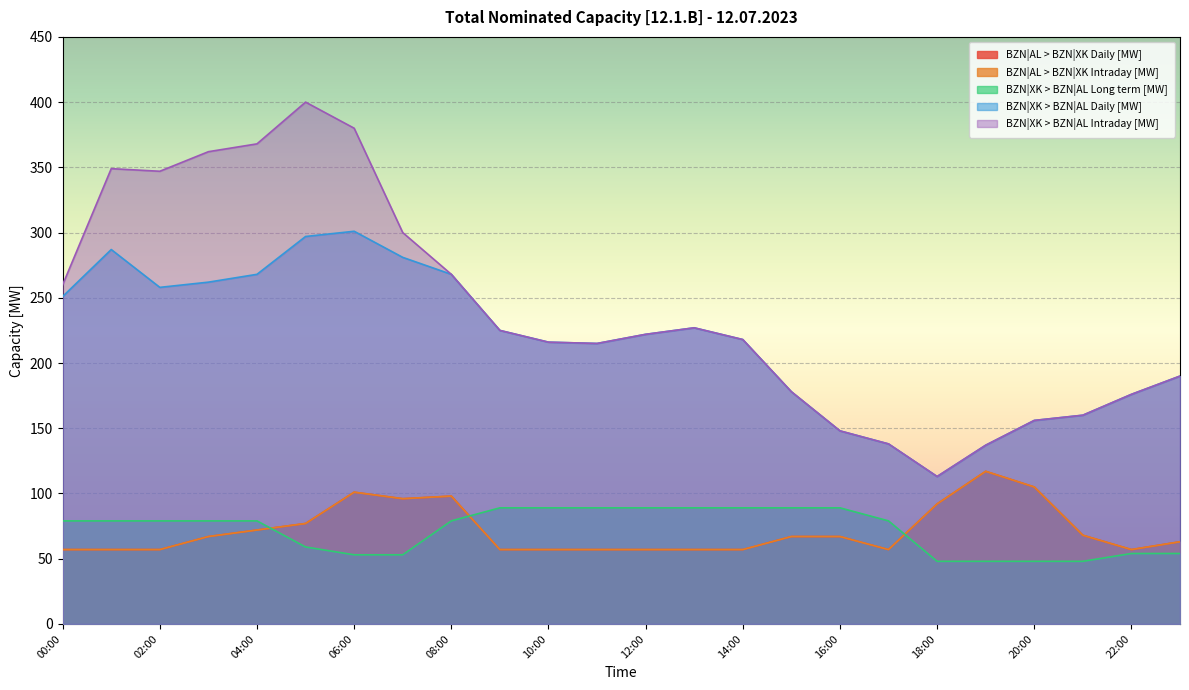

Read the BZN|XK > BZN|AL Long term [MW] value at 06:00, to the nearest 10.

50